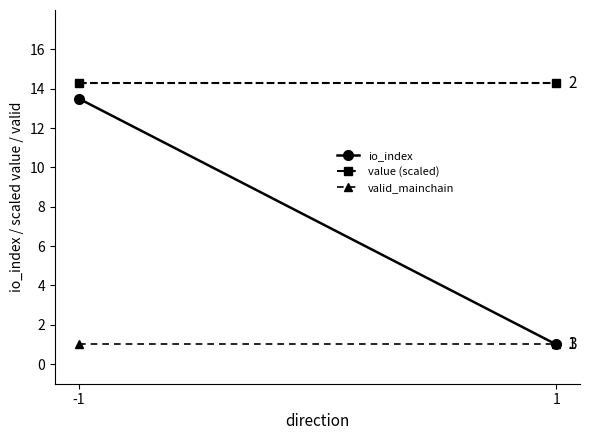

At -1, list the series in order from smallest to largest.

valid_mainchain, io_index, value (scaled)